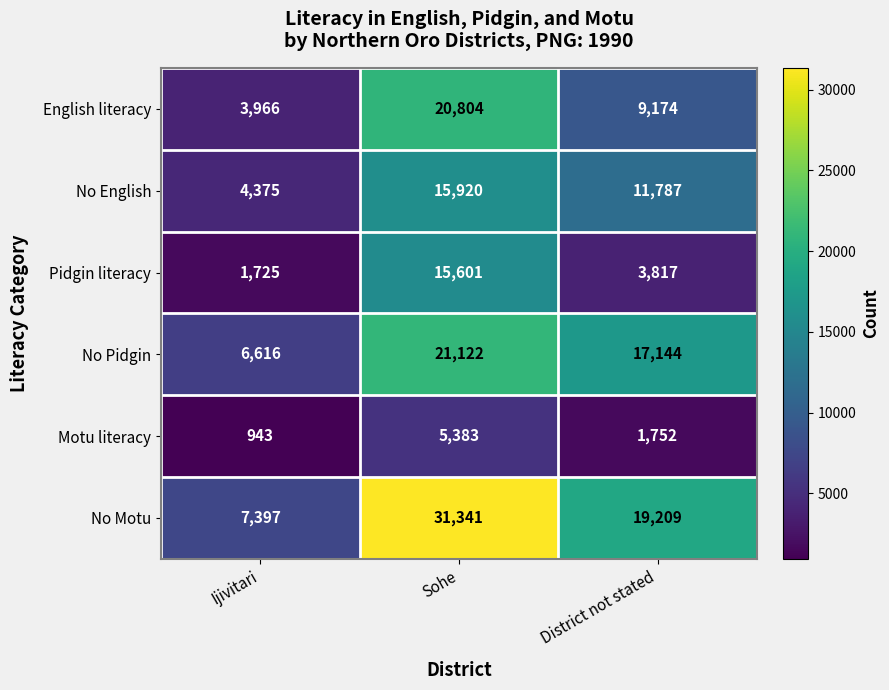

Rank the series by their maximum value, from lowest to highest.

Motu literacy, Pidgin literacy, No English, English literacy, No Pidgin, No Motu